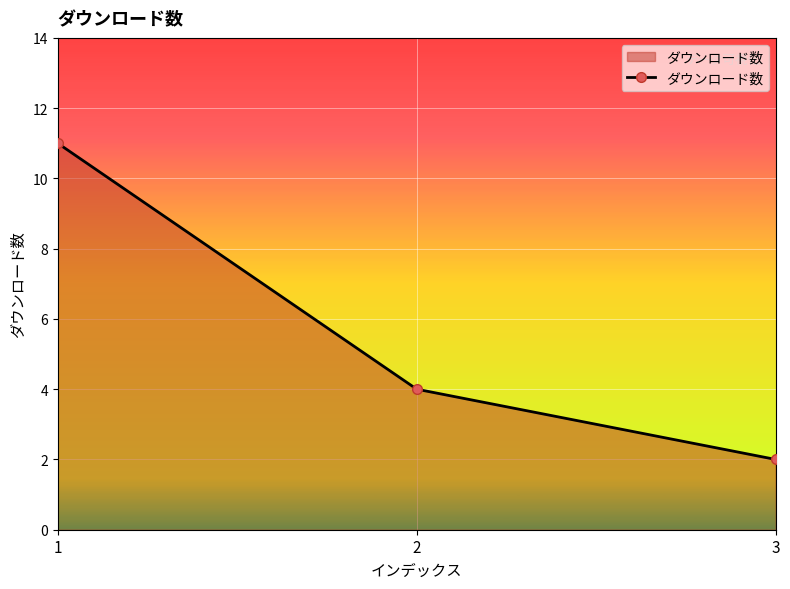

At which label is the value closest to 6?

2